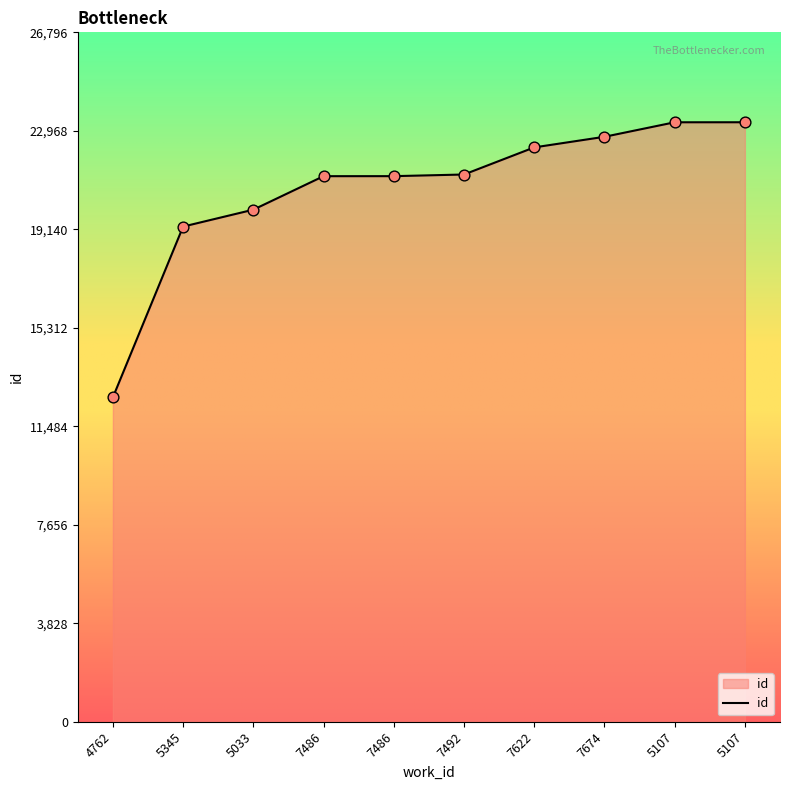

What is the change in value from 5345 to 7674?

+3490